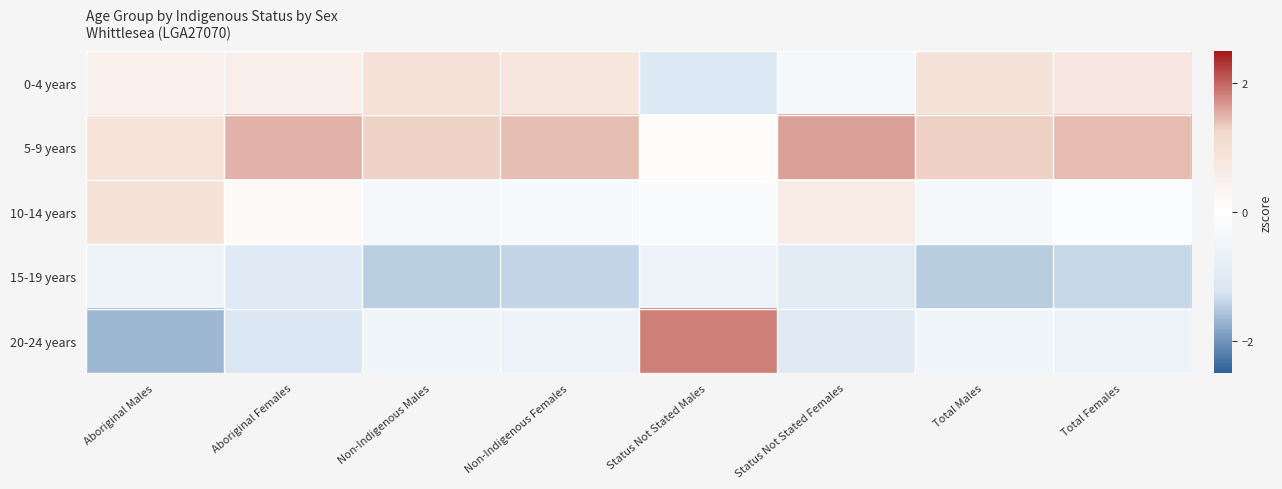

Which series has the largest total across all categories?

5-9 years